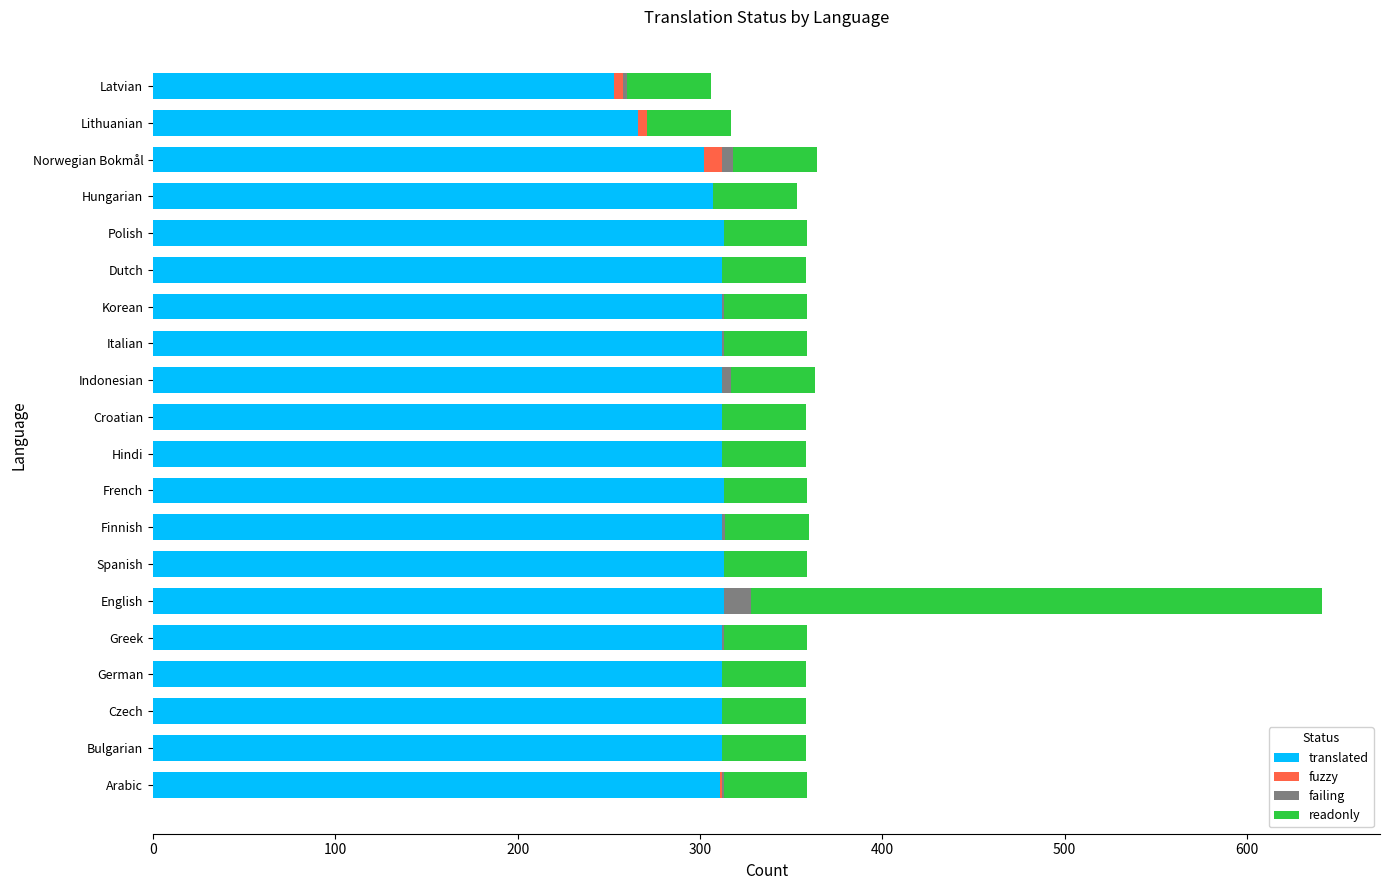

The value of translated at Latvian is 253. True or false?

True